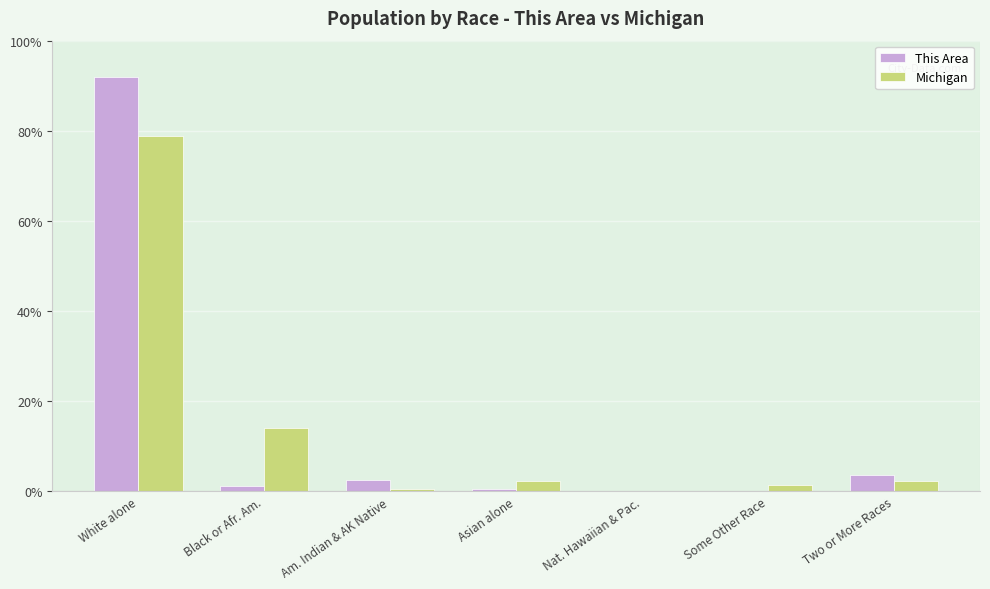

True or false: Michigan has a value of 2.4 at Asian alone.

True